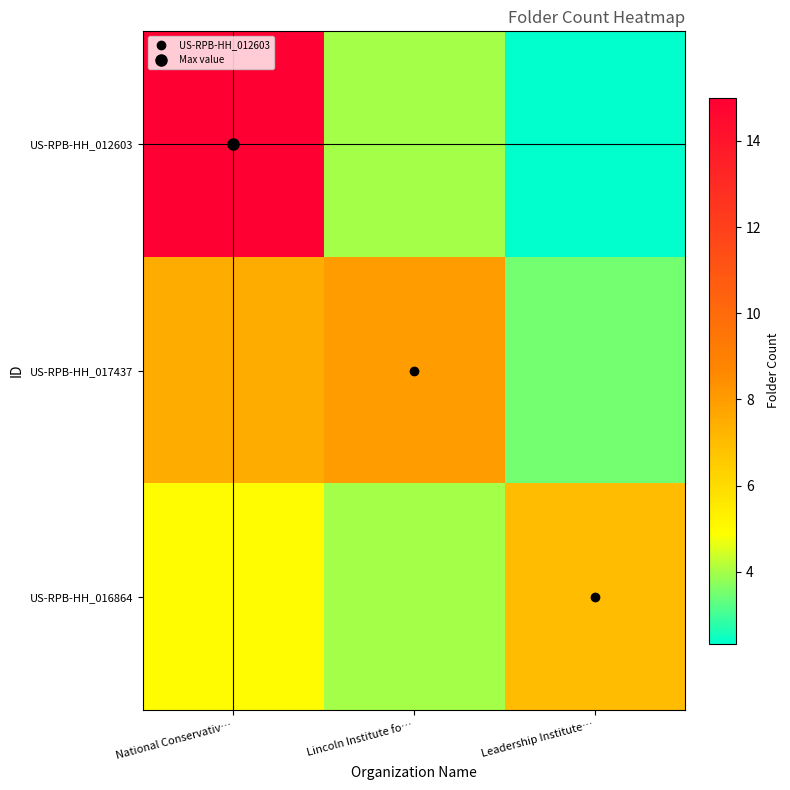

Reading left to right, list all the values displayed in this chart.

US-RPB-HH_012603: National Conservativ…=15.0	Lincoln Institute fo…=4.0	Leadership Institute…=2.3
US-RPB-HH_017437: National Conservativ…=7.5	Lincoln Institute fo…=8.0	Leadership Institute…=3.5
US-RPB-HH_016864: National Conservativ…=5.0	Lincoln Institute fo…=4.0	Leadership Institute…=7.0